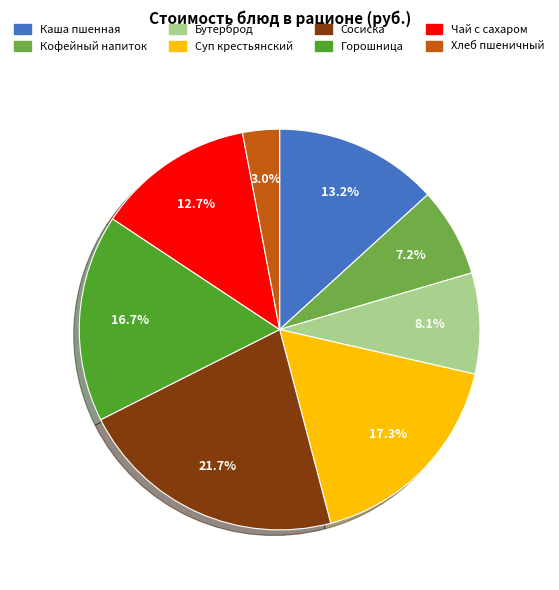

Combined, do Бутерброд and Суп крестьянский account for over 50%?

No